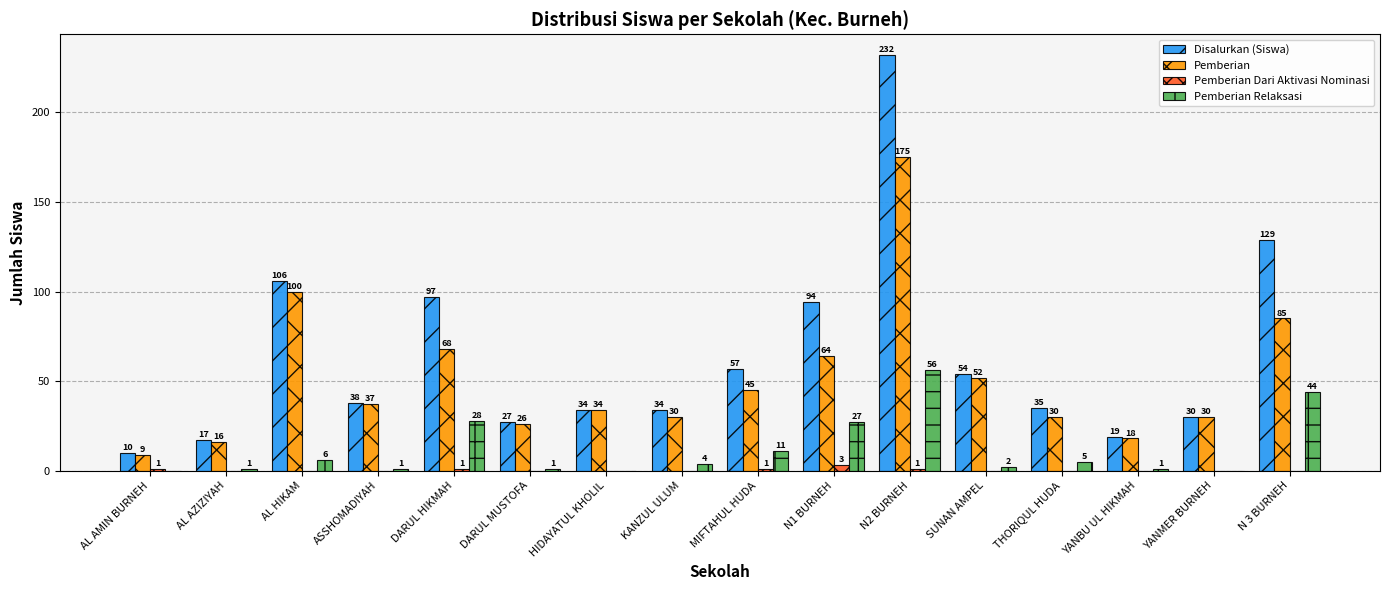

Reading left to right, list all the values displayed in this chart.

Disalurkan (Siswa): AL AMIN BURNEH=10	AL AZIZIYAH=17	AL HIKAM=106	ASSHOMADIYAH=38	DARUL HIKMAH=97	DARUL MUSTOFA=27	HIDAYATUL KHOLIL=34	KANZUL ULUM=34	MIFTAHUL HUDA=57	N1 BURNEH=94	N2 BURNEH=232	SUNAN AMPEL=54	THORIQUL HUDA=35	YANBU UL HIKMAH=19	YANMER BURNEH=30	N 3 BURNEH=129
Pemberian: AL AMIN BURNEH=9	AL AZIZIYAH=16	AL HIKAM=100	ASSHOMADIYAH=37	DARUL HIKMAH=68	DARUL MUSTOFA=26	HIDAYATUL KHOLIL=34	KANZUL ULUM=30	MIFTAHUL HUDA=45	N1 BURNEH=64	N2 BURNEH=175	SUNAN AMPEL=52	THORIQUL HUDA=30	YANBU UL HIKMAH=18	YANMER BURNEH=30	N 3 BURNEH=85
Pemberian Dari Aktivasi Nominasi: AL AMIN BURNEH=1	AL AZIZIYAH=0	AL HIKAM=0	ASSHOMADIYAH=0	DARUL HIKMAH=1	DARUL MUSTOFA=0	HIDAYATUL KHOLIL=0	KANZUL ULUM=0	MIFTAHUL HUDA=1	N1 BURNEH=3	N2 BURNEH=1	SUNAN AMPEL=0	THORIQUL HUDA=0	YANBU UL HIKMAH=0	YANMER BURNEH=0	N 3 BURNEH=0
Pemberian Relaksasi: AL AMIN BURNEH=0	AL AZIZIYAH=1	AL HIKAM=6	ASSHOMADIYAH=1	DARUL HIKMAH=28	DARUL MUSTOFA=1	HIDAYATUL KHOLIL=0	KANZUL ULUM=4	MIFTAHUL HUDA=11	N1 BURNEH=27	N2 BURNEH=56	SUNAN AMPEL=2	THORIQUL HUDA=5	YANBU UL HIKMAH=1	YANMER BURNEH=0	N 3 BURNEH=44